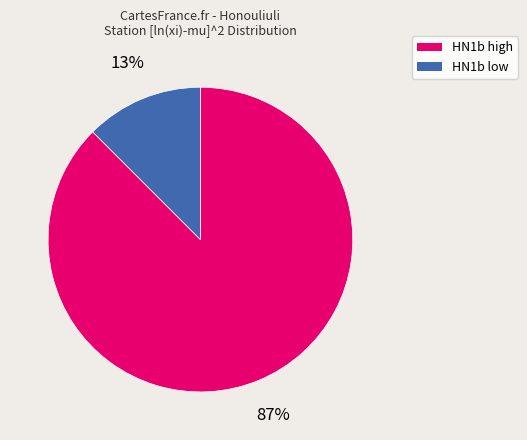

Is there a majority slice in this chart?

Yes